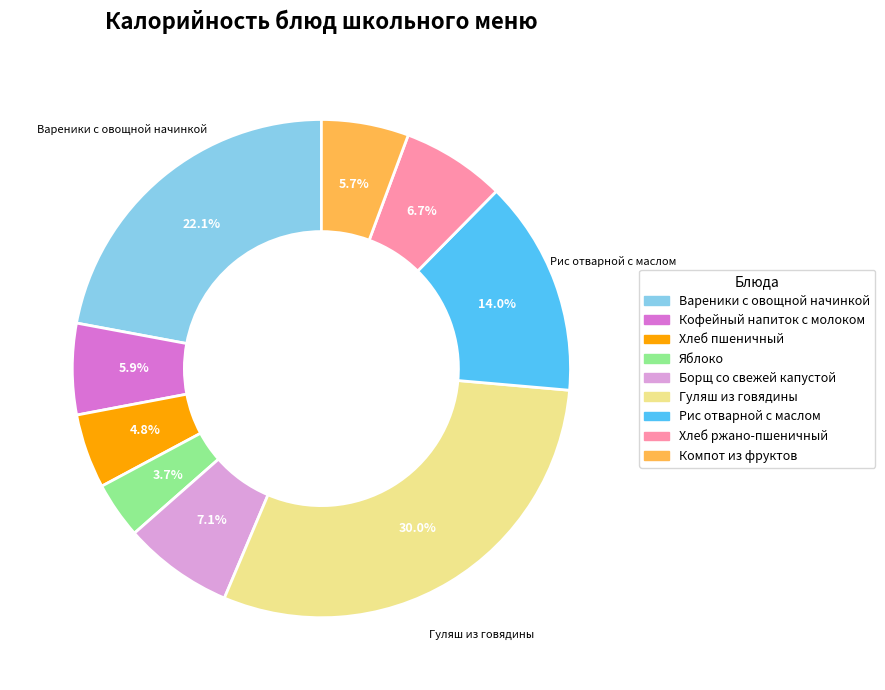

Which category has the biggest portion of the pie?

Гуляш из говядины